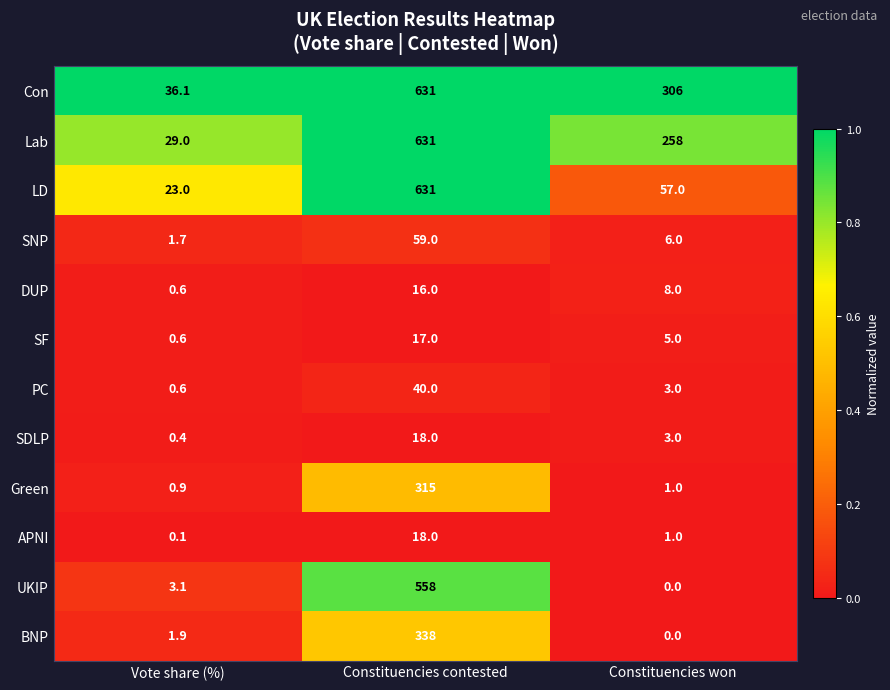

At which category is the sum across all series the highest?

Constituencies contested